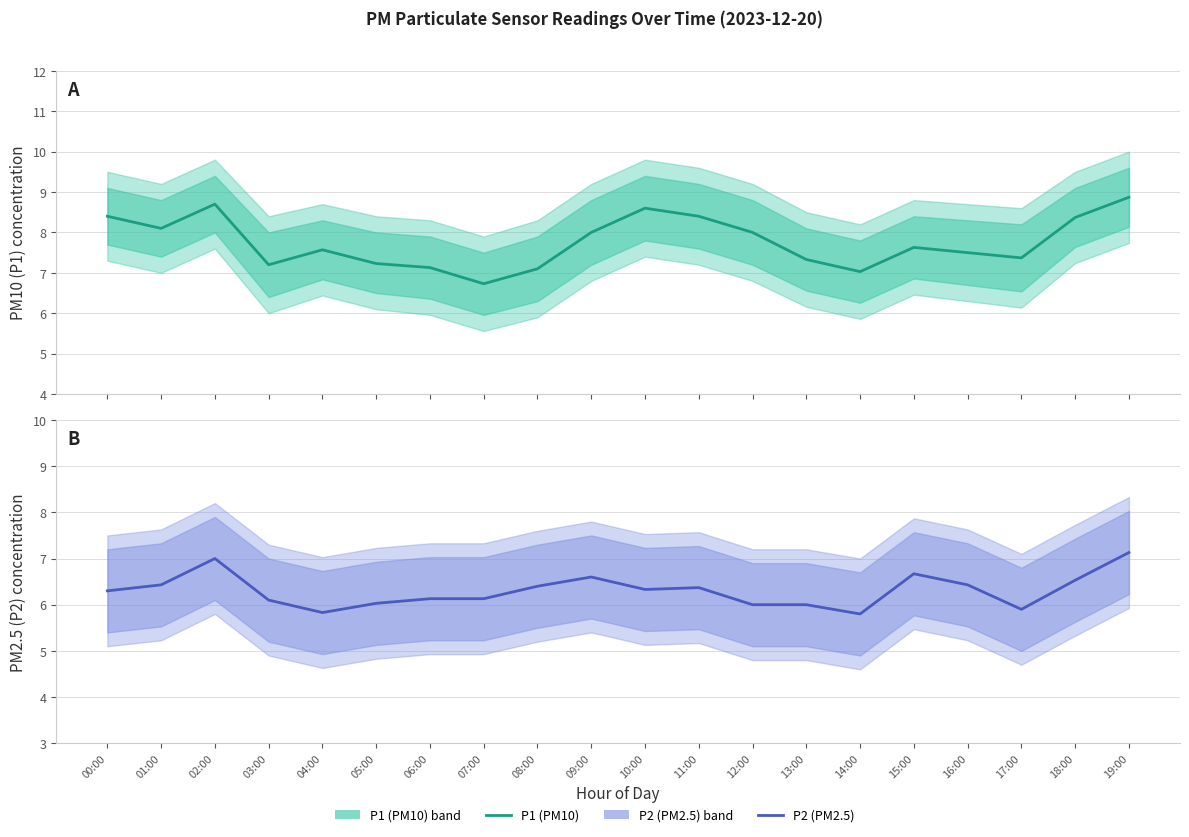

What is the difference between the highest and lowest values at 14:00?

1.2